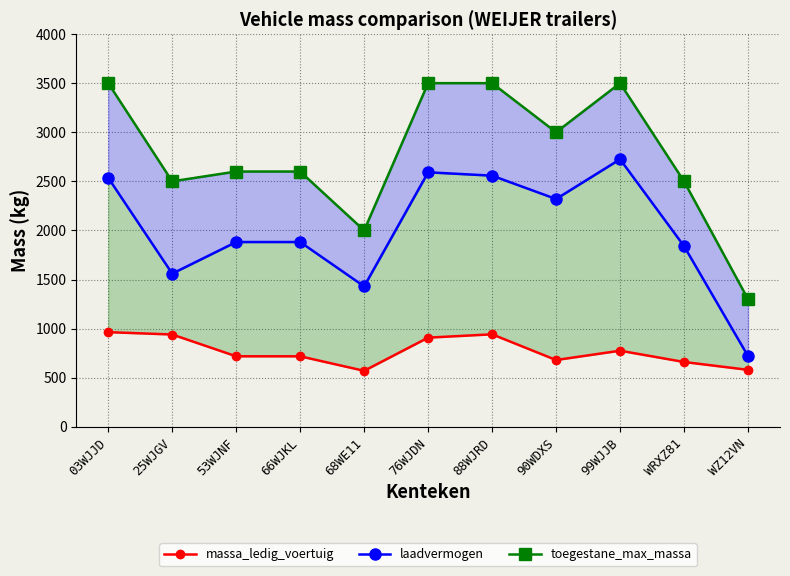

True or false: toegestane_maximum_massa_voertuig has a value of 2500 at 25WJGV.

True